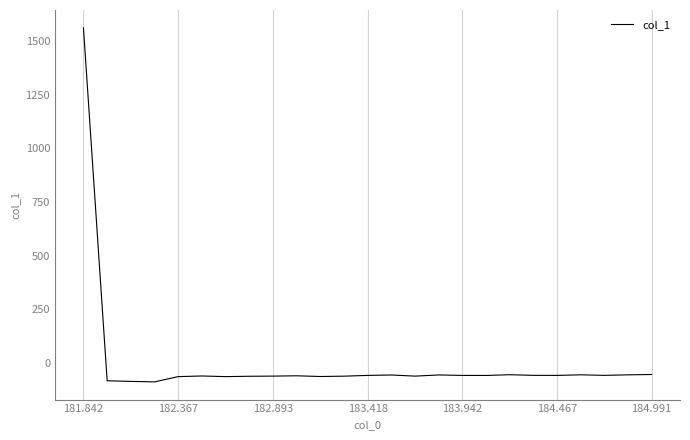

What is the difference between the maximum and minimum values?

1649.6